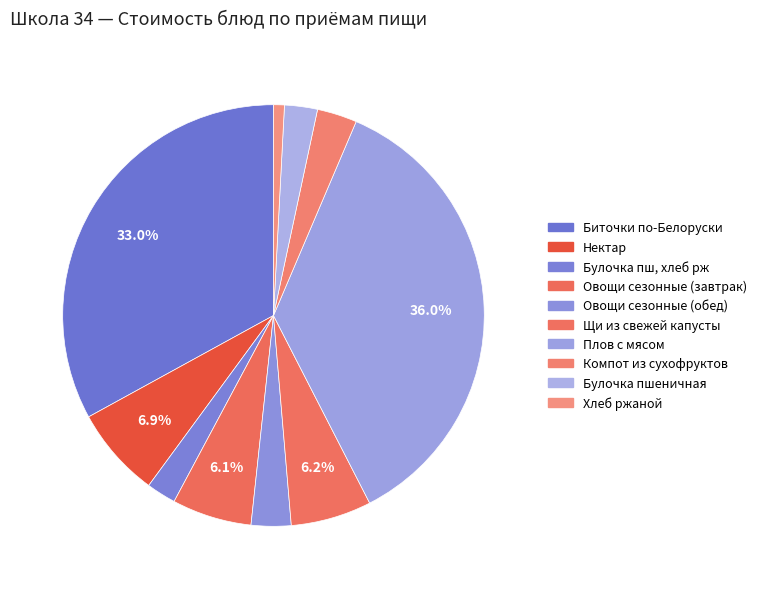

Count the number of slices in the pie.

10